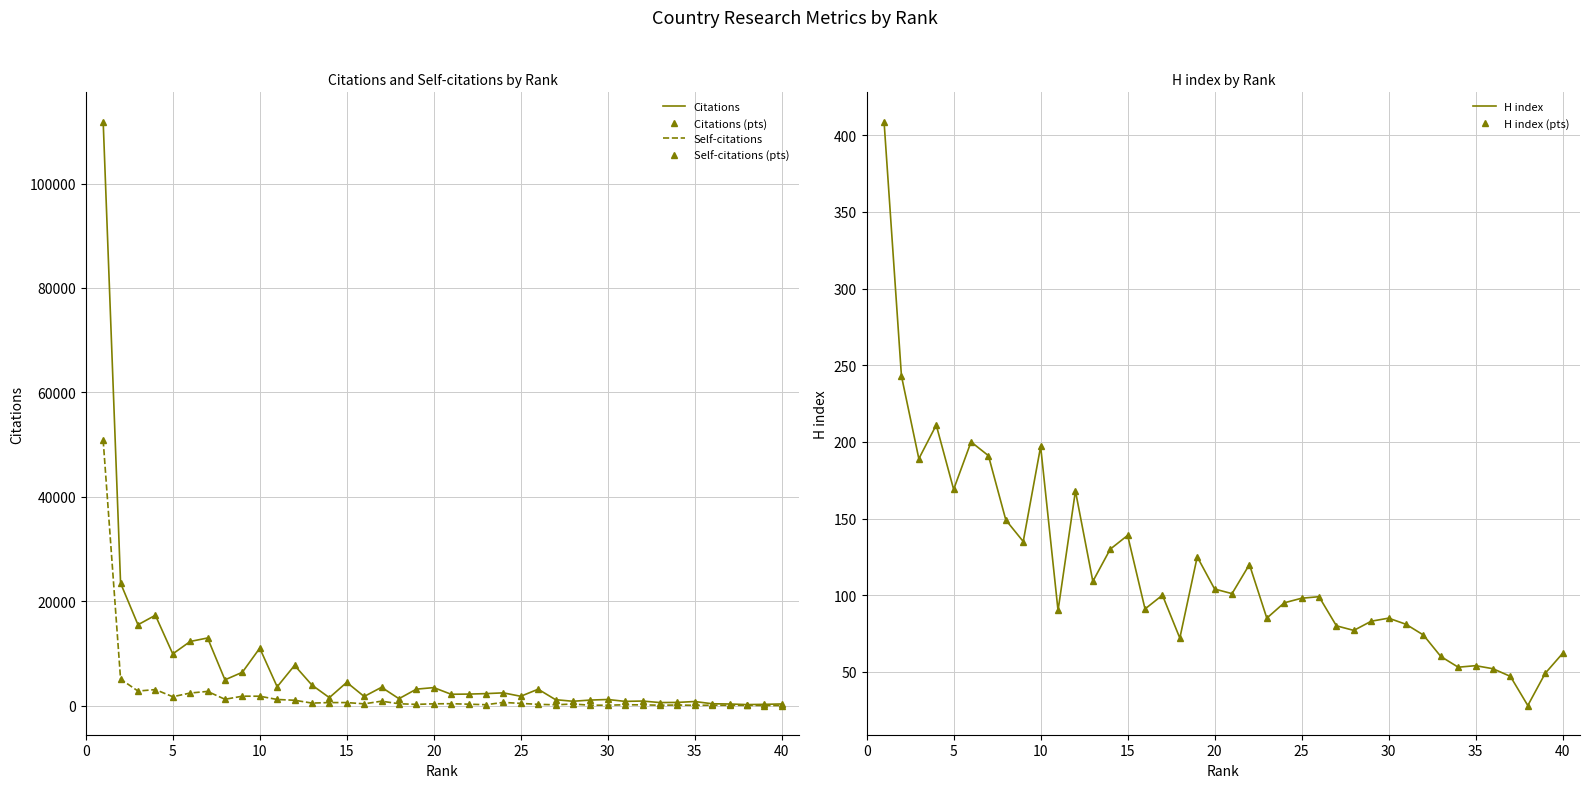

What is the maximum value for Citations (pts)?

111887